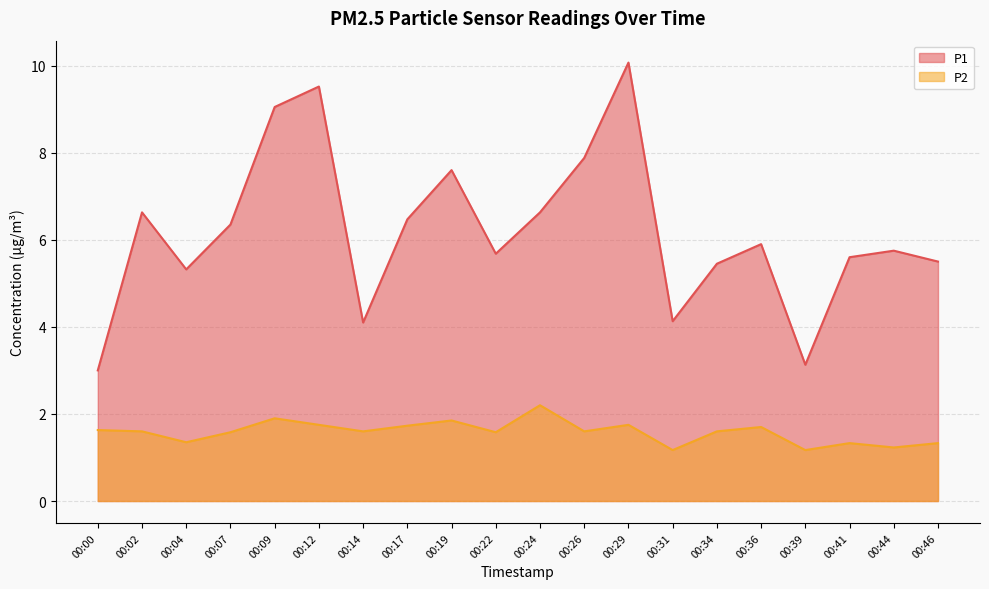

True or false: P2 and P1 intersect in this chart.

False